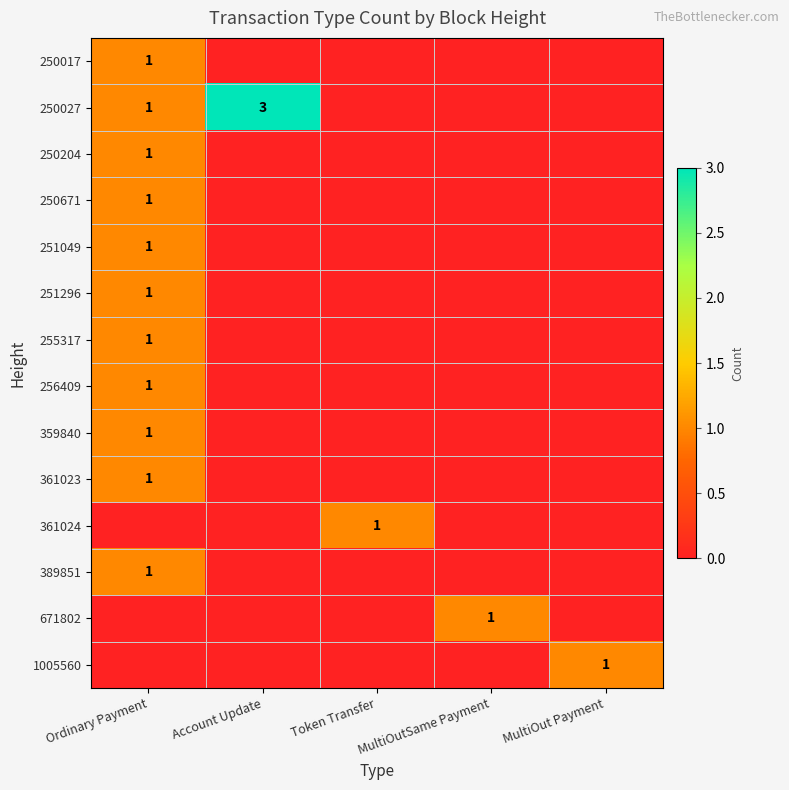

Is it true that 251296 equals 2 at Ordinary Payment?

False